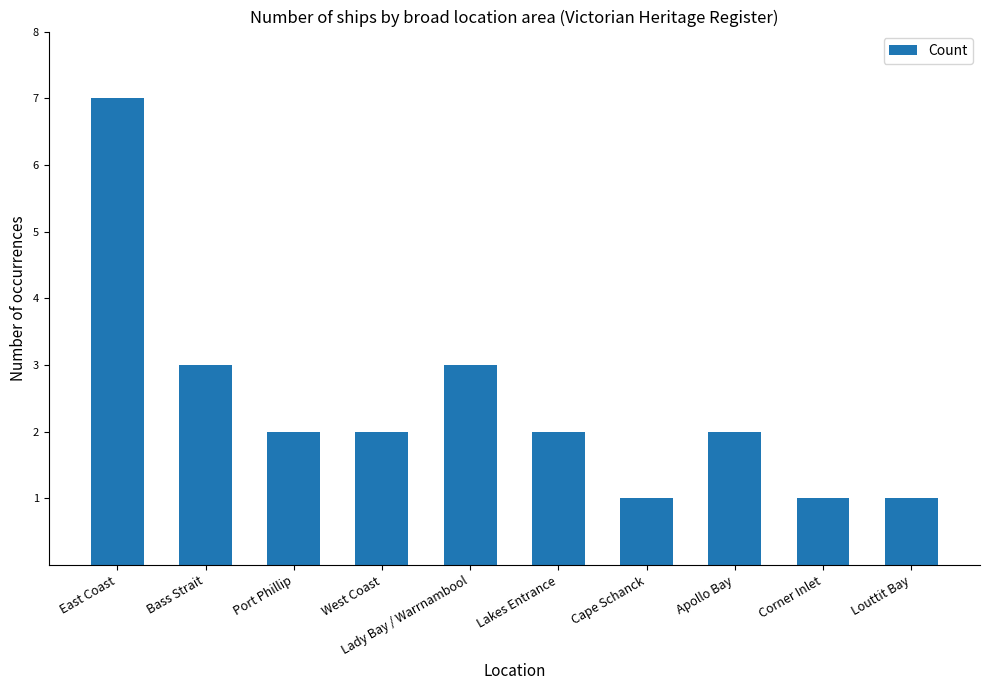

Reading left to right, transcribe all the data shown in this chart.

7	3	2	2	3	2	1	2	1	1